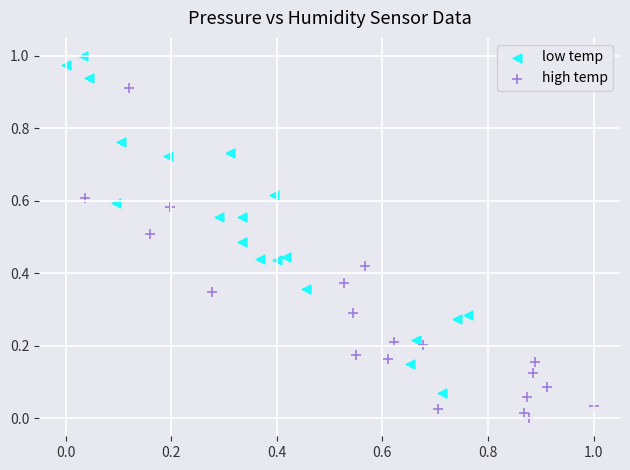

Which series reaches the maximum Y coordinate?

low temp